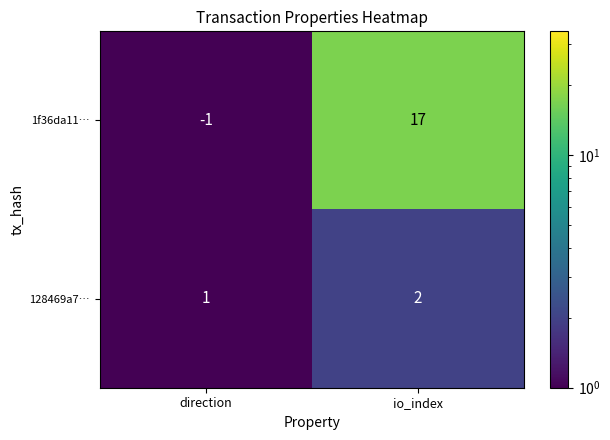

At which category does the chart reach its peak across all series?

io_index